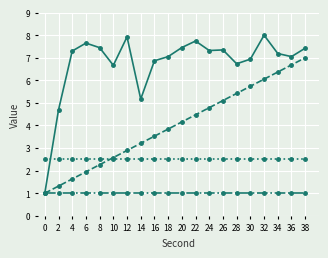

What is the difference between the highest and lowest values at 22?

6.7